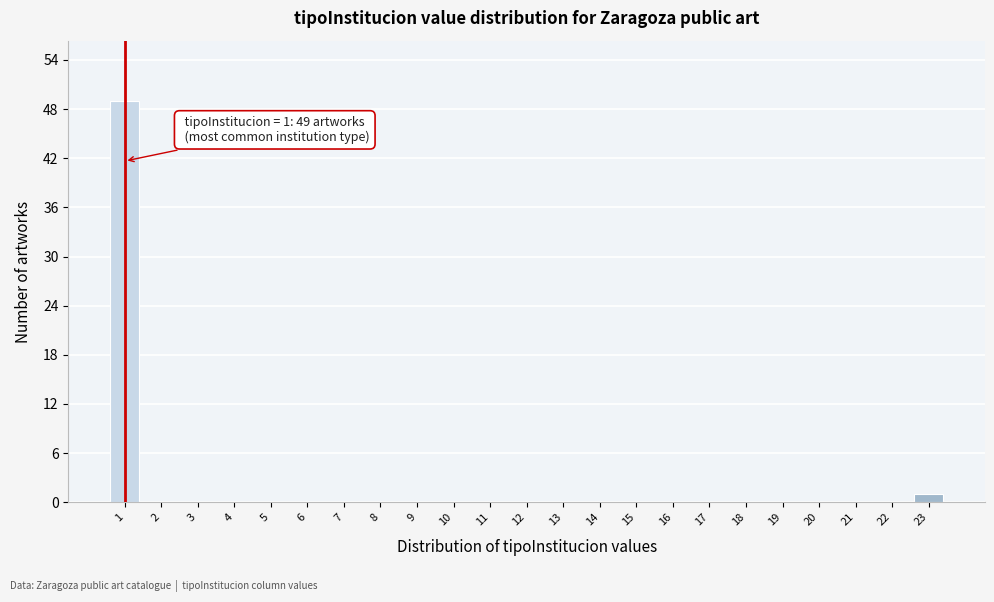

Reading right to left, transcribe all the data shown in this chart.

23=1	22=0	21=0	20=0	19=0	18=0	17=0	16=0	15=0	14=0	13=0	12=0	11=0	10=0	9=0	8=0	7=0	6=0	5=0	4=0	3=0	2=0	1=49